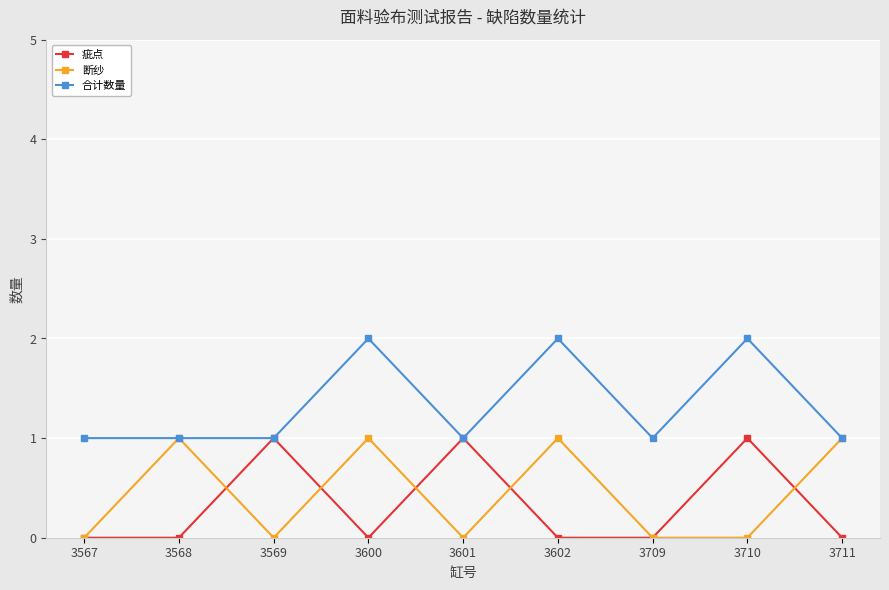

Reading left to right, what are all the values shown in this chart?

疵点: 3567=0	3568=0	3569=1	3600=0	3601=1	3602=0	3709=0	3710=1	3711=0
断纱: 3567=0	3568=1	3569=0	3600=1	3601=0	3602=1	3709=0	3710=0	3711=1
合计数量: 3567=1	3568=1	3569=1	3600=2	3601=1	3602=2	3709=1	3710=2	3711=1